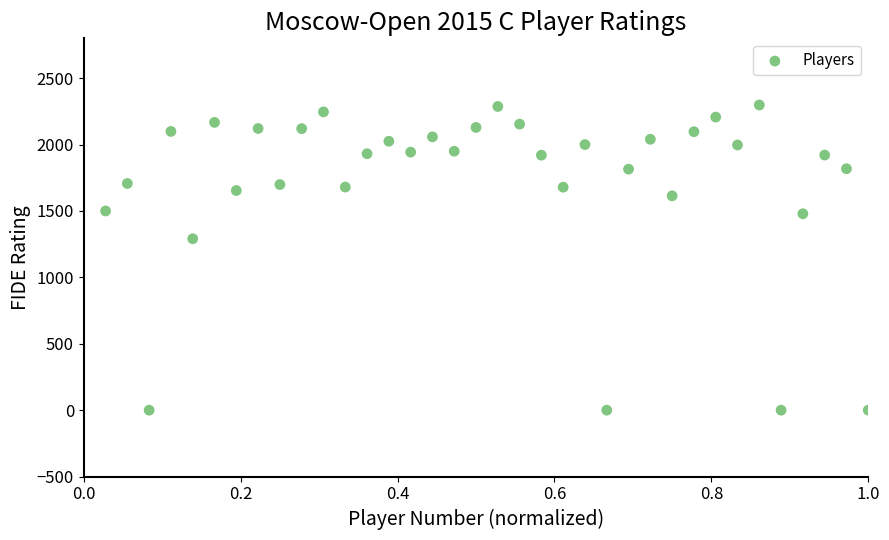

What Y value in the scatter plot is closest to 1149?

1291